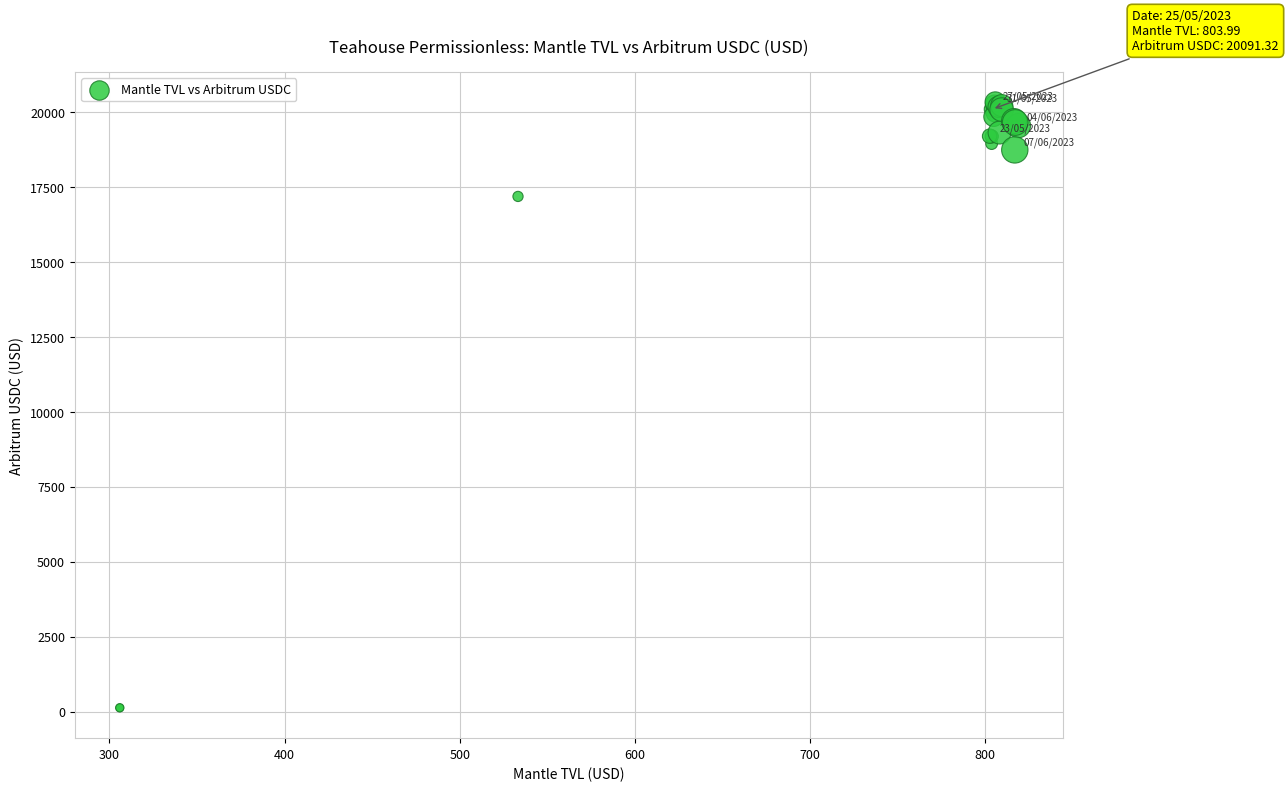

What Y value in the scatter plot is closest to 10228?

17184.1